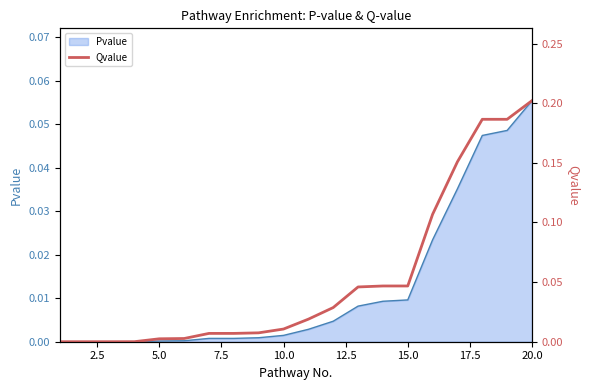

How many lines are shown in the chart?

1